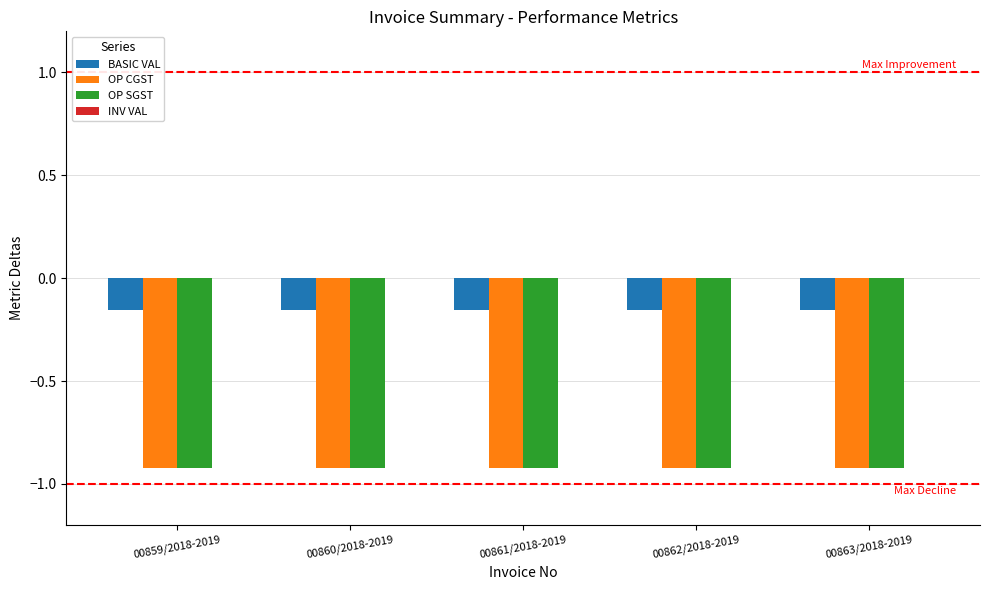

What is the minimum value for OP SGST?

-0.9